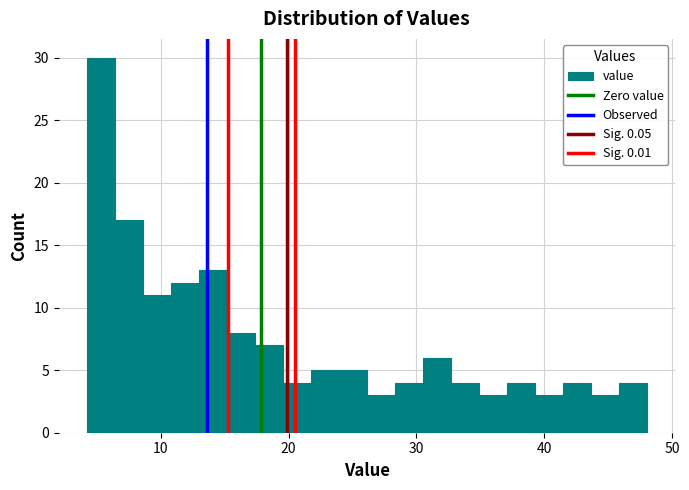

Read against the x-axis, roughly where is the centre of the tallest bar?

5